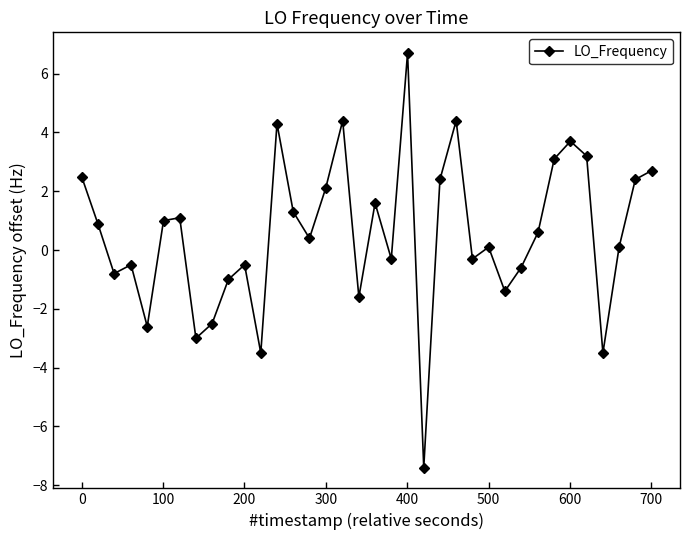

How many lines are shown in the chart?

1